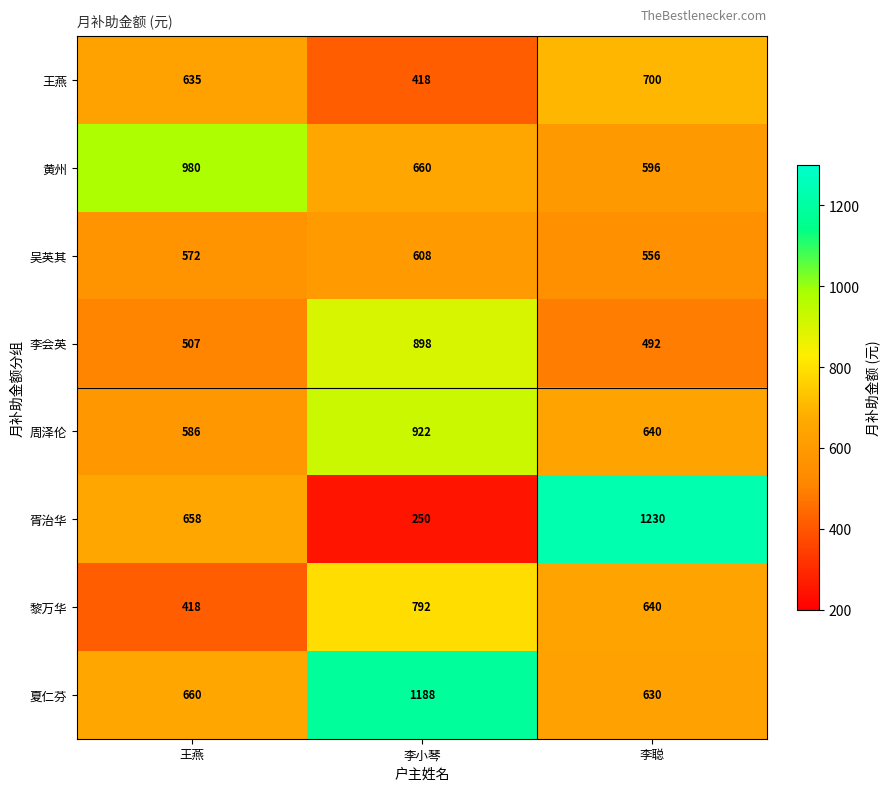

At which category is the sum across all series the highest?

李小琴